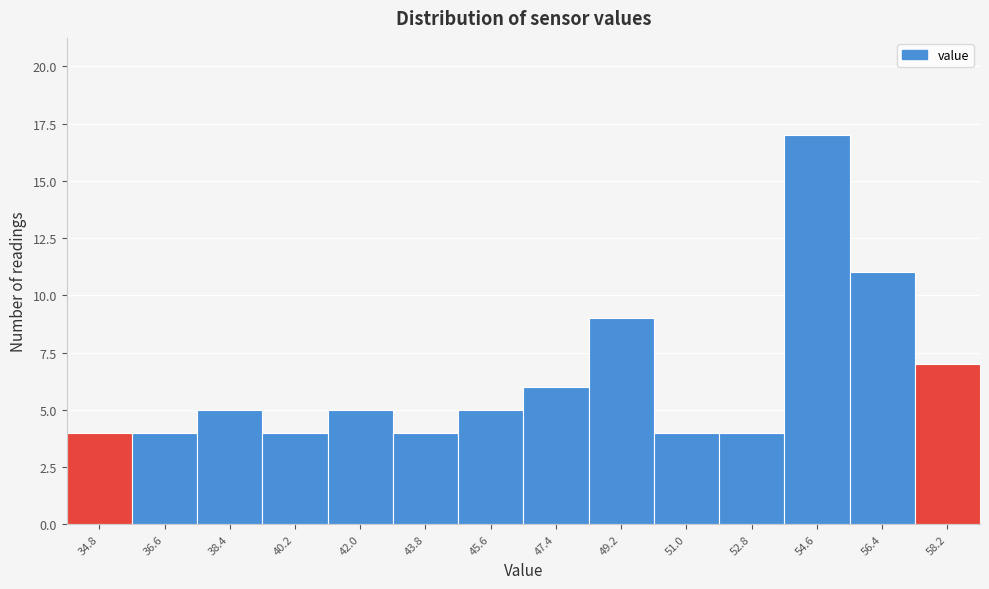

Reading left to right, what are all the values shown in this chart?

4	4	5	4	5	4	5	6	9	4	4	17	11	7